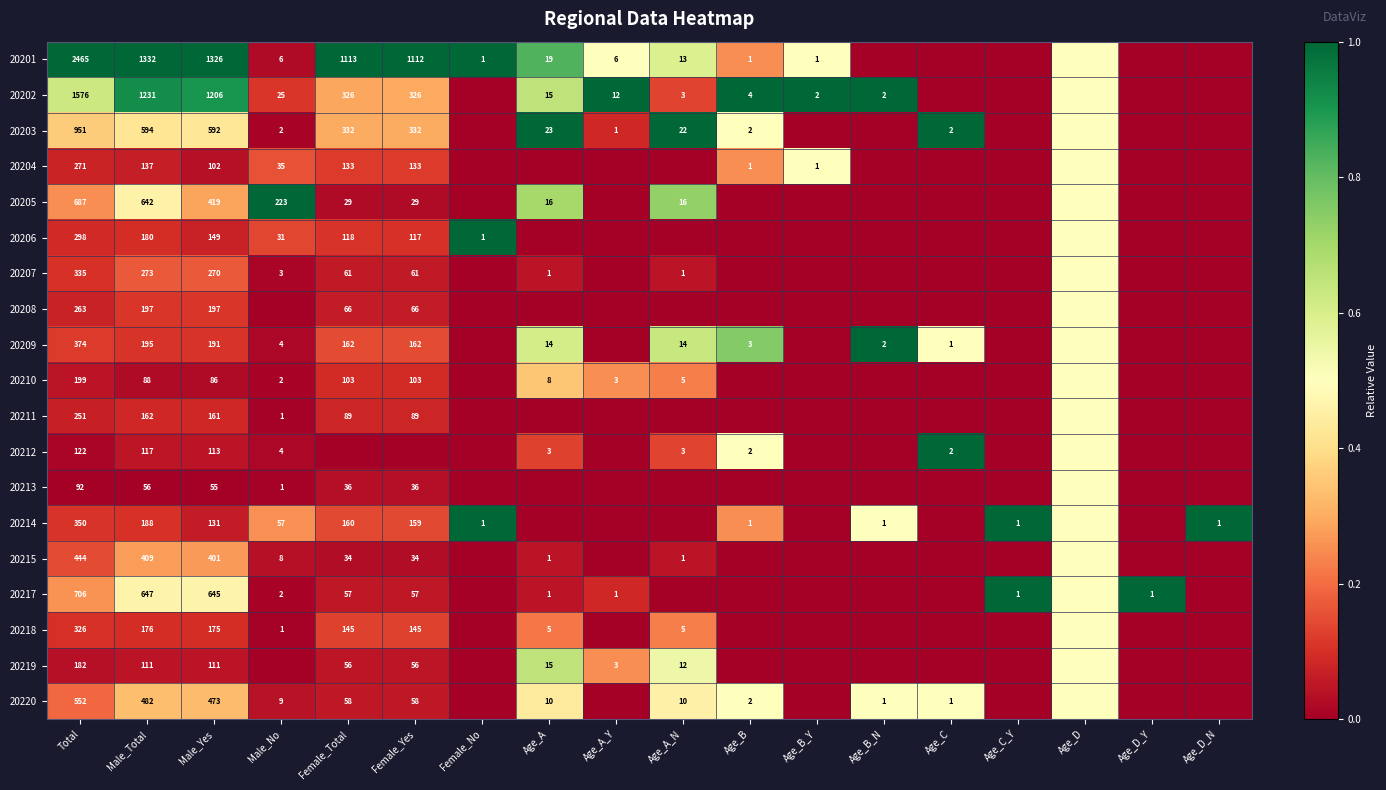

Is it true that 20202 equals 326.0 at Female_Yes?

True